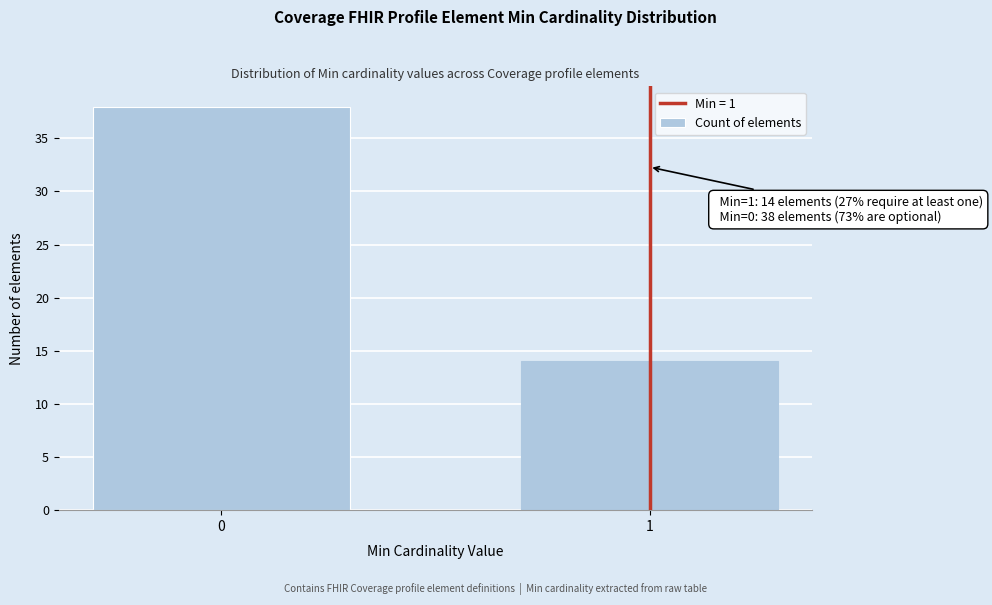

Reading right to left, transcribe all the data shown in this chart.

1=14	0=38